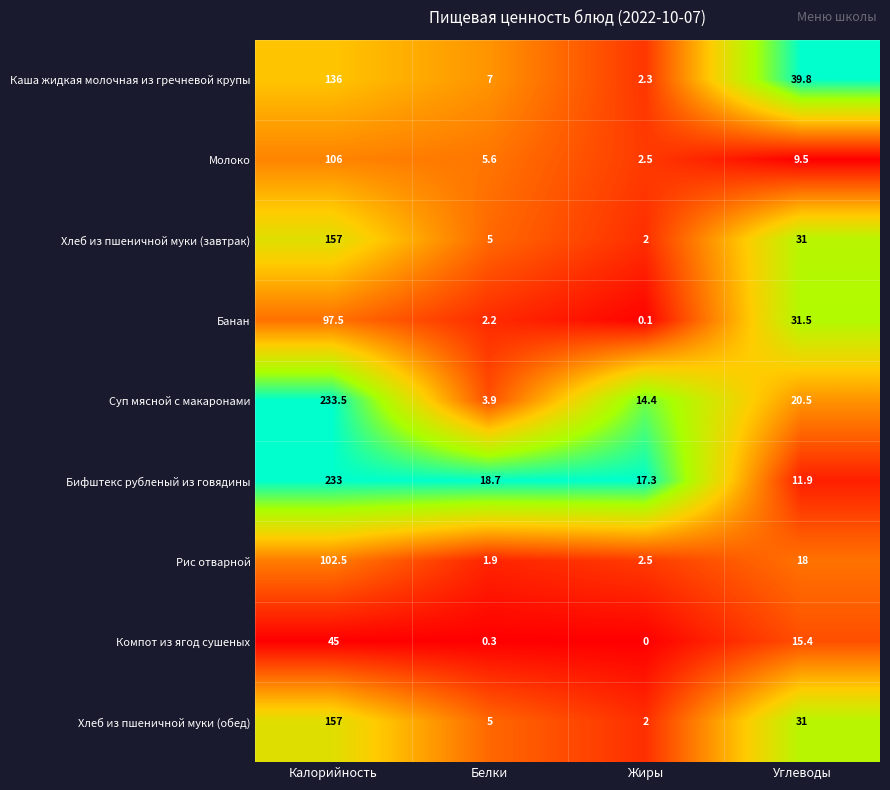

At which label is Банан closest to 48?

Углеводы